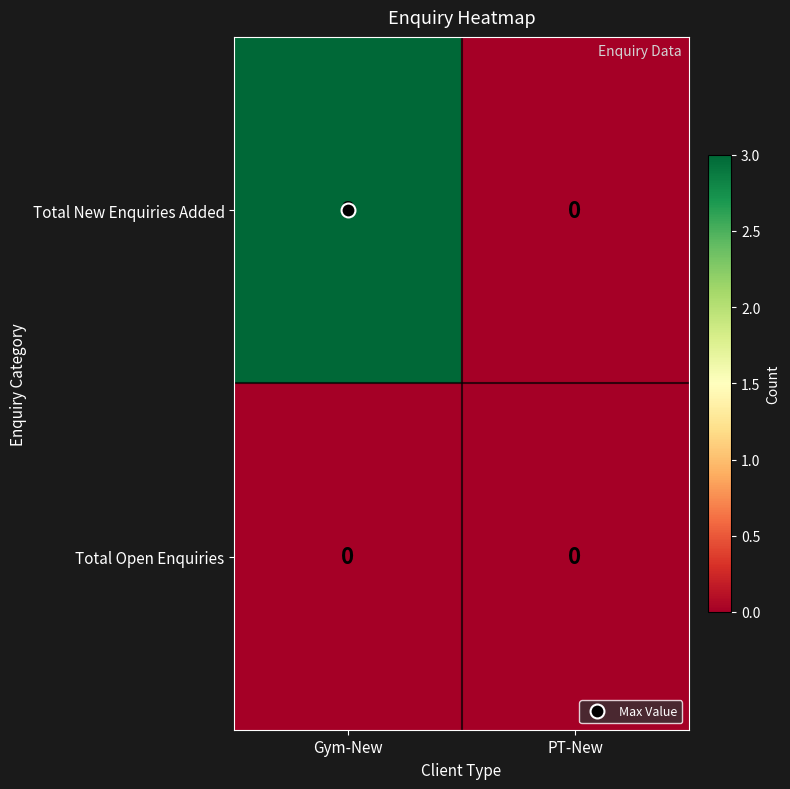

Count the number of categories in the chart.

2